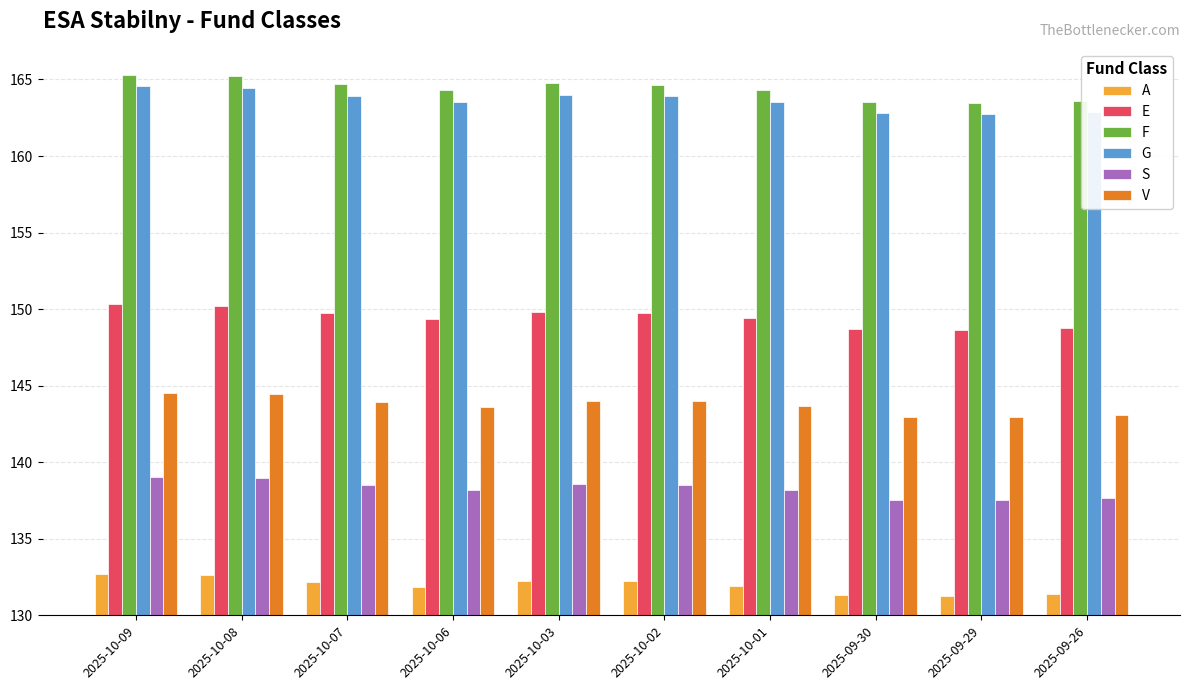

At how many categories does at least one series exceed 135?

10